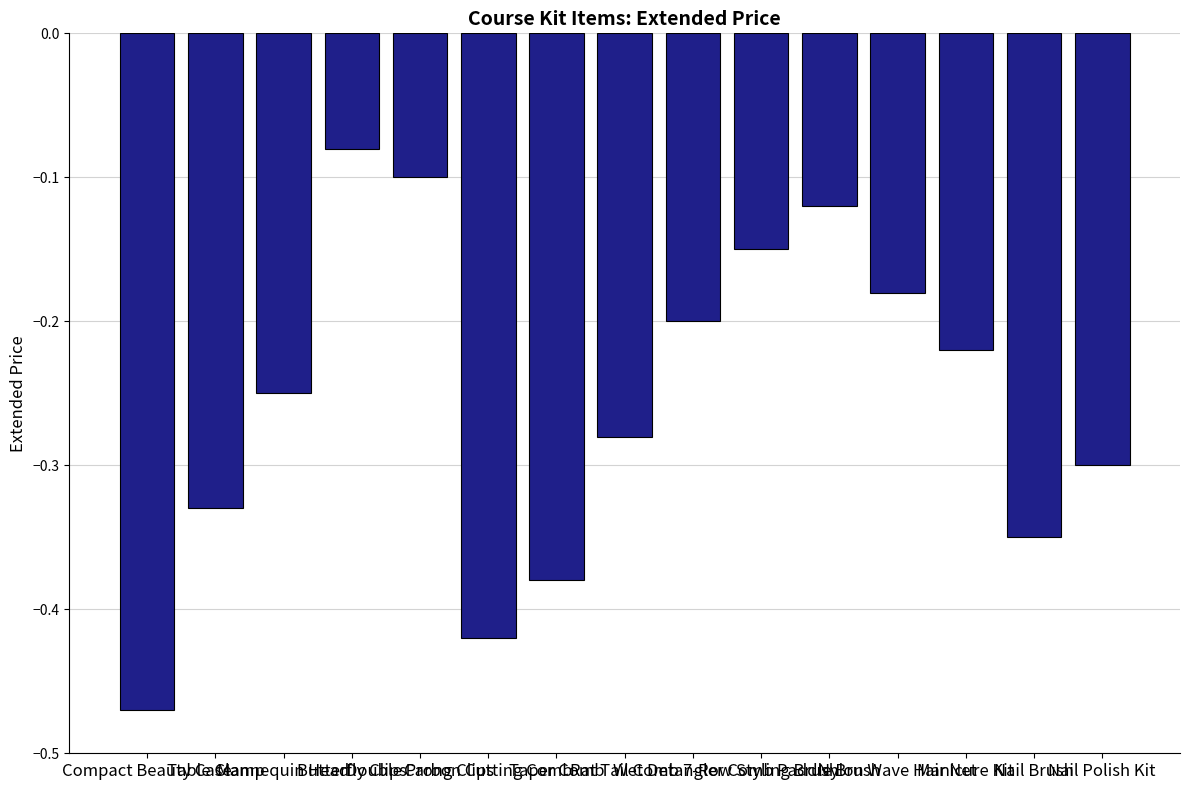

The chart shows a value of -0.1 at Wet Detangler Comb. True or false?

False